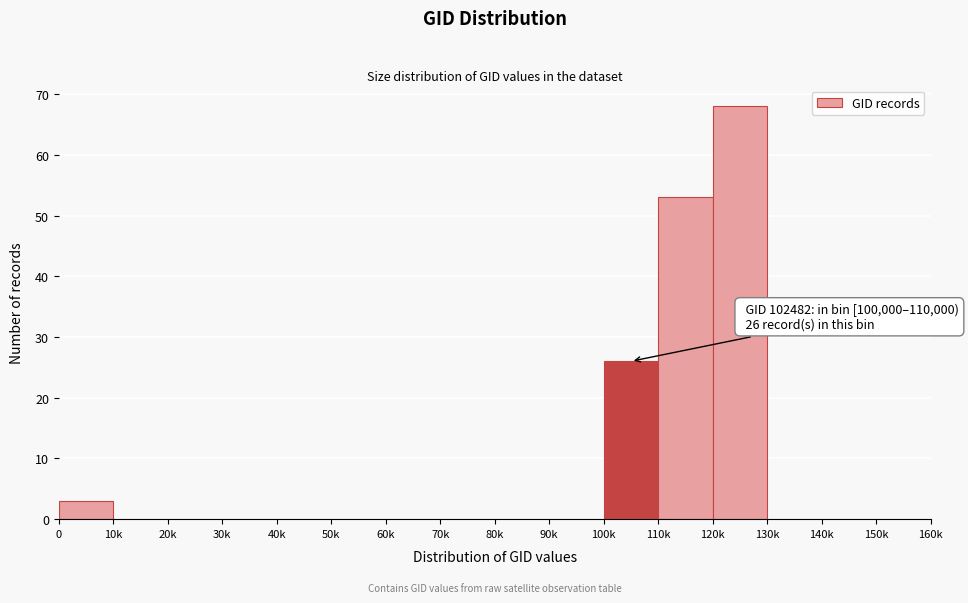

Reading left to right, list all the values displayed in this chart.

0=3	10k=0	20k=0	30k=0	40k=0	50k=0	60k=0	70k=0	80k=0	90k=0	100k=26	110k=53	120k=68	130k=0	140k=0	150k=0